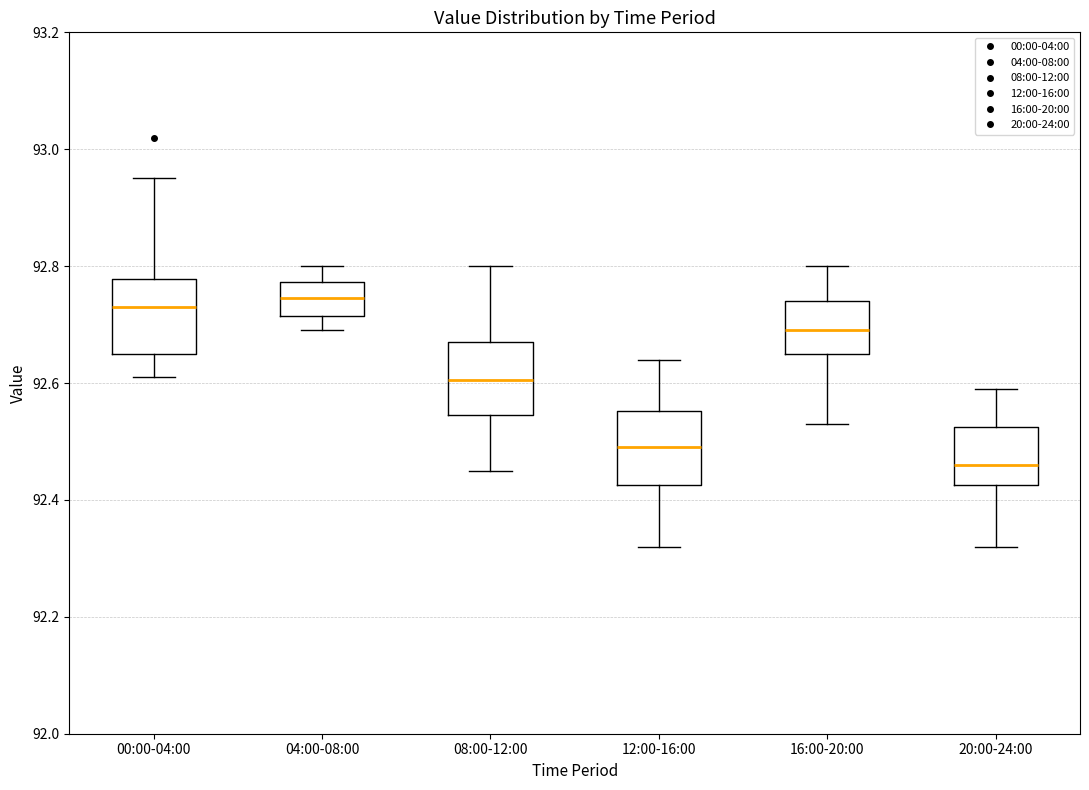

Reading left to right, transcribe this box plot: for each box, give where its median line is, the range the box spans, and where its two whiskers end, as read against the y-axis. The values are not printed on the chart, so give them approximately, as read against the axis.

00:00-04:00: median 92.74, box 92.66 to 92.78, whiskers 92.62 to 92.96
04:00-08:00: median 92.74, box 92.72 to 92.78, whiskers 92.70 to 92.80
08:00-12:00: median 92.60, box 92.54 to 92.68, whiskers 92.46 to 92.80
12:00-16:00: median 92.50, box 92.42 to 92.56, whiskers 92.32 to 92.64
16:00-20:00: median 92.70, box 92.66 to 92.74, whiskers 92.54 to 92.80
20:00-24:00: median 92.46, box 92.42 to 92.52, whiskers 92.32 to 92.60